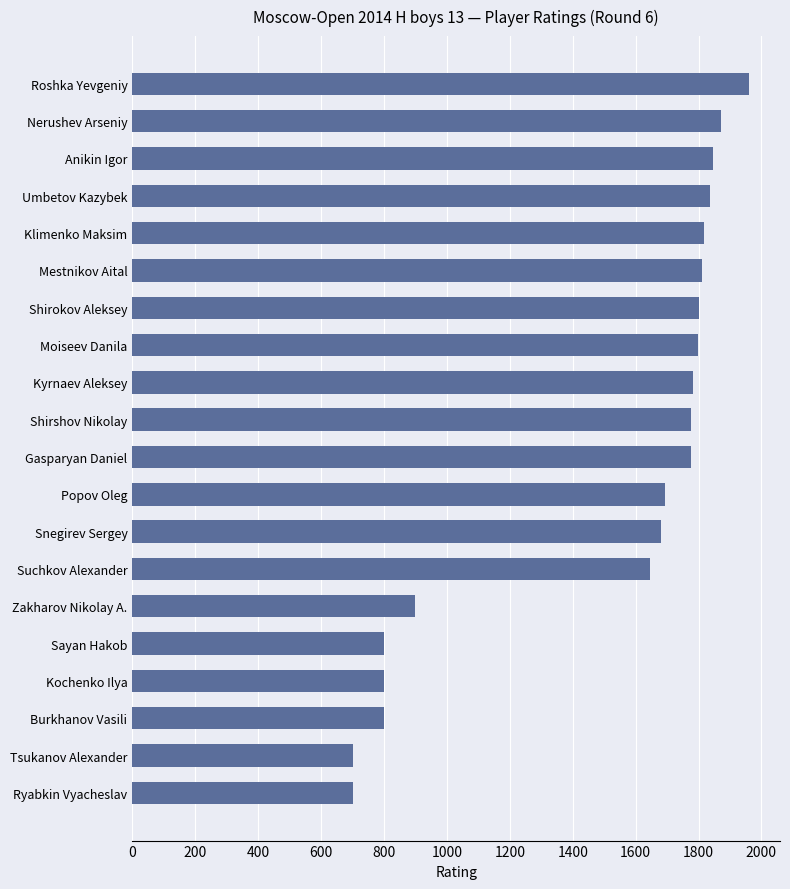

What is the difference between the maximum and minimum values?

1261